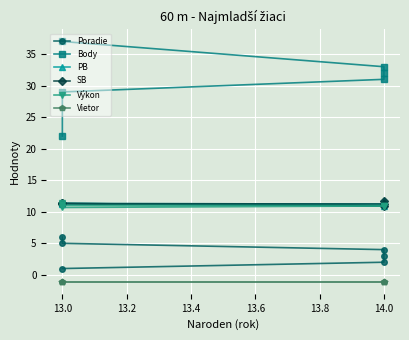

What is the maximum value for Poradie?

6.0